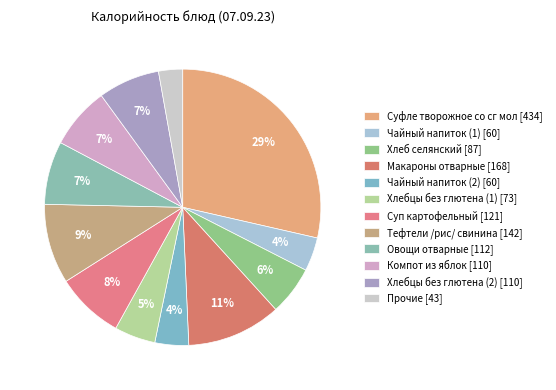

To the nearest percent, what is the average slice percentage?

8%